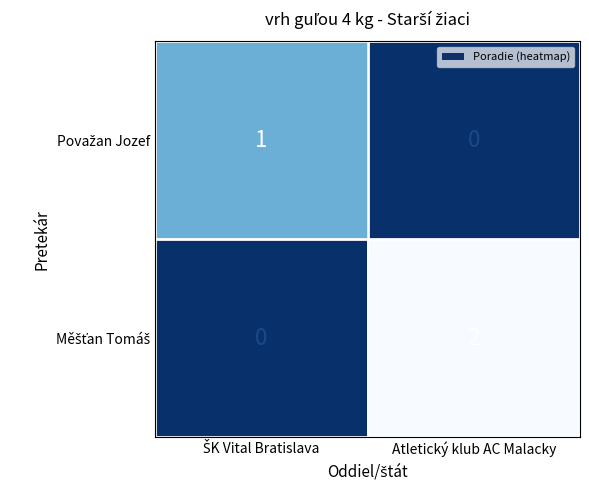

Which label corresponds to the largest value in the chart?

Atletický klub AC Malacky